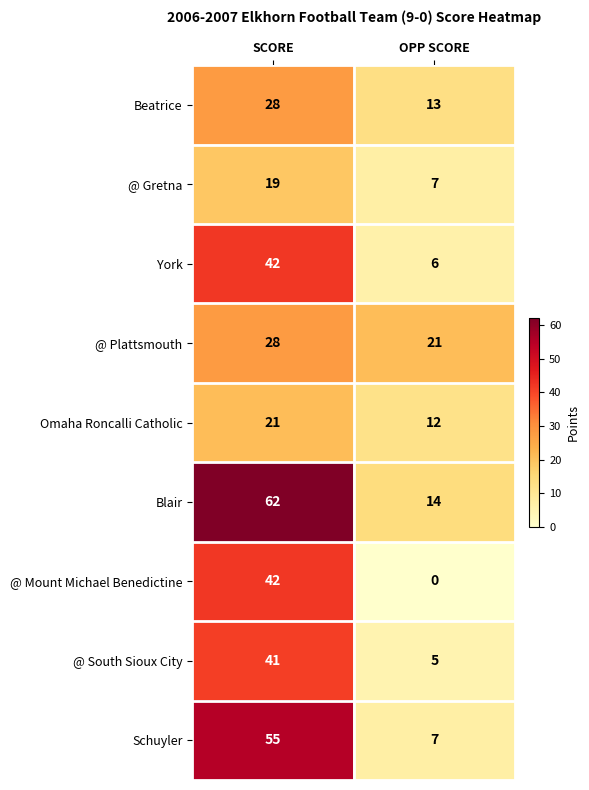

Rank the categories by @ Mount Michael Benedictine value from lowest to highest.

OPP SCORE, SCORE